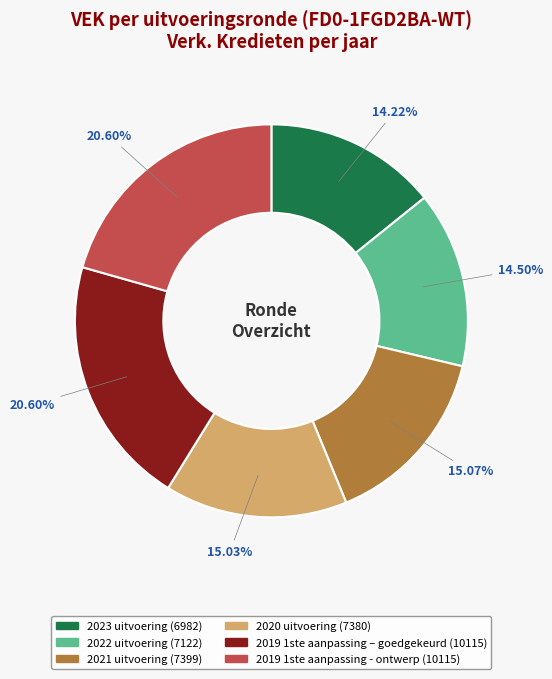

To the nearest percent, what is the combined percentage of 2019 1ste aanpassing - ontwerp and 2021 uitvoering?

36%